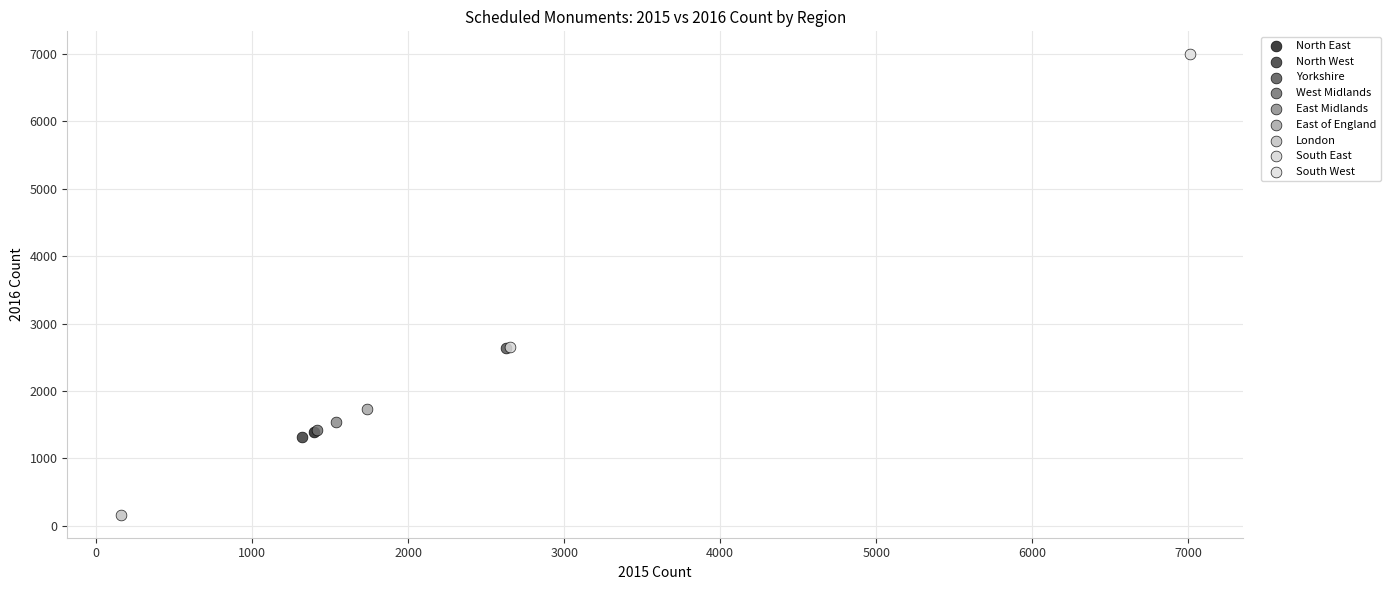

What are all the series names shown in the legend?

North East, North West, Yorkshire, West Midlands, East Midlands, East of England, London, South East, South West